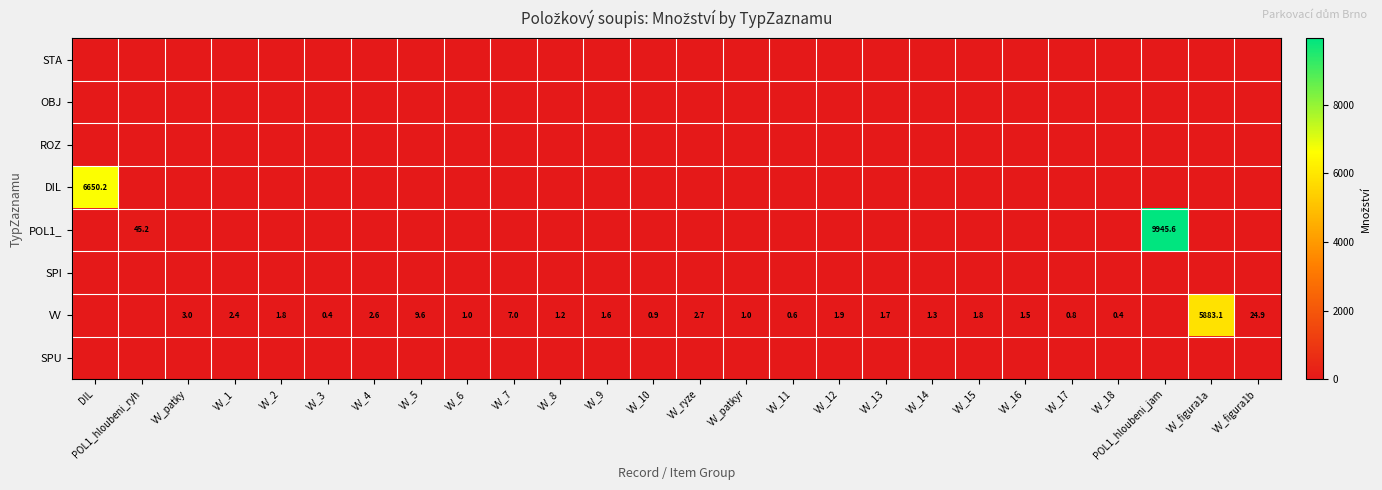

How many series are shown in this chart?

8